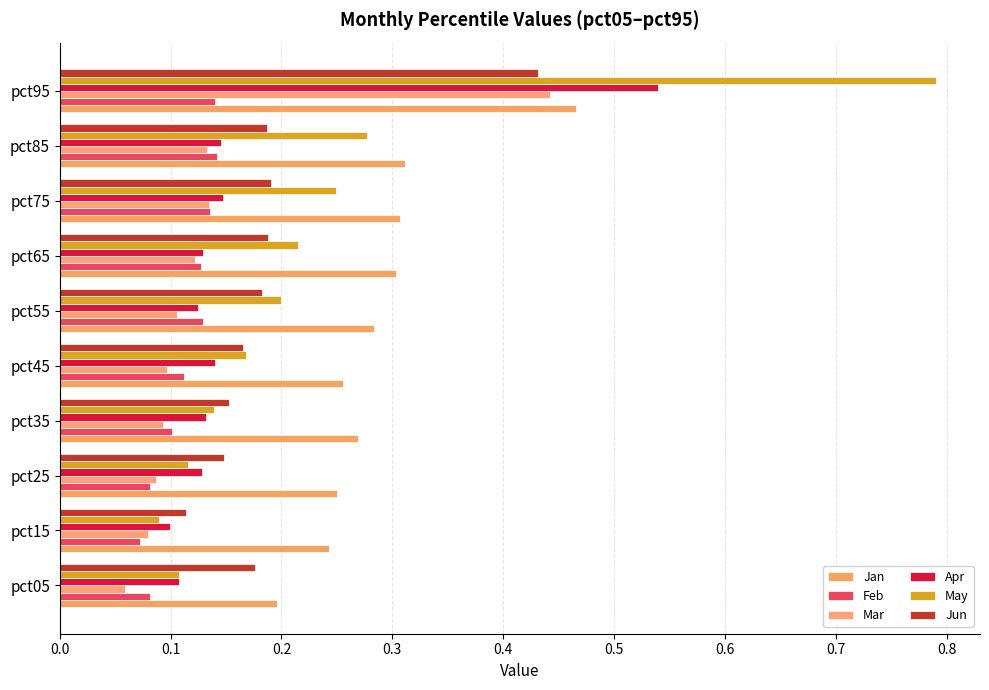

Which category has the lowest value in the Apr series?

pct15